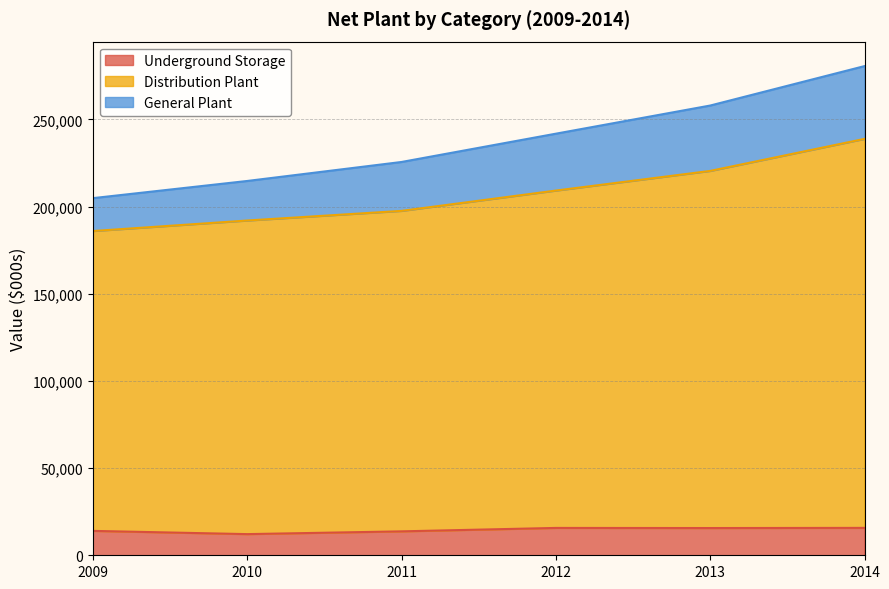

Reading left to right, transcribe all the data shown in this chart.

Underground Storage: 2009=13991	2010=12135	2011=13722	2012=15688	2013=15623	2014=15714
Distribution Plant: 2009=185946	2010=191984	2011=197512	2012=209162	2013=220430	2014=238813
General Plant: 2009=204811	2010=214663	2011=225557	2012=241785	2013=257929	2014=280553